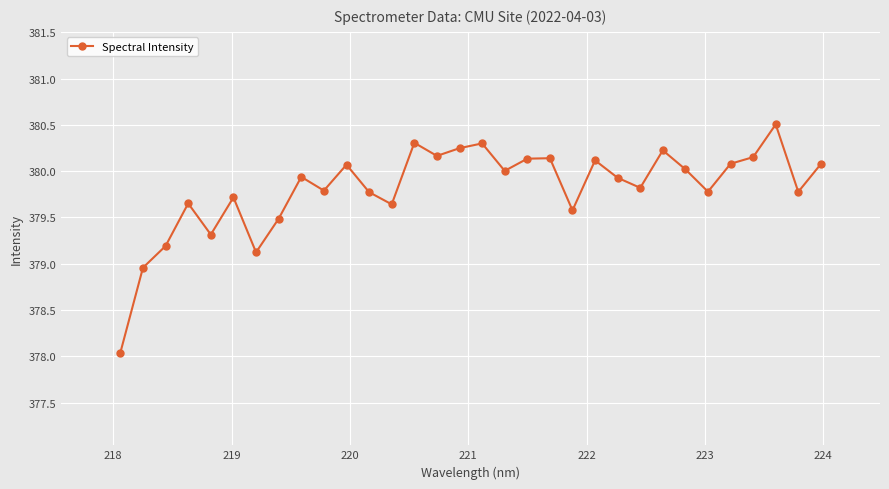

How many interior local peaks (higher than both neighbors) does the data have?

10